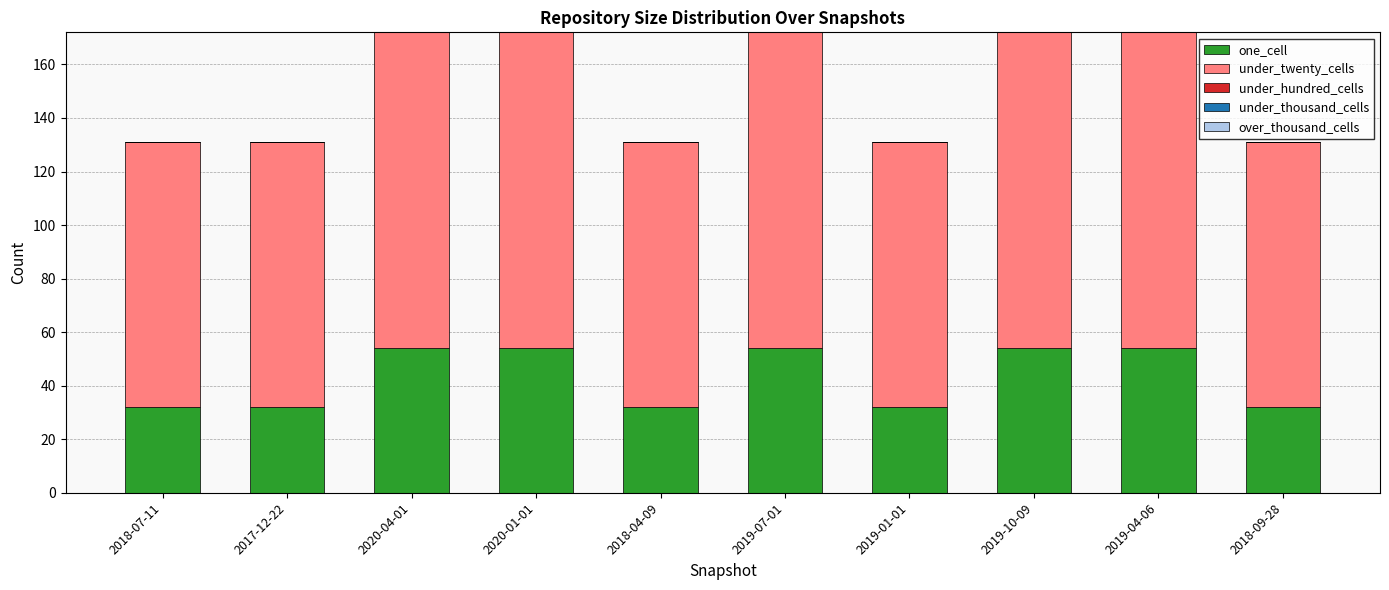

Reading right to left, what are the values for one_cell?

32	54	54	32	54	32	54	54	32	32